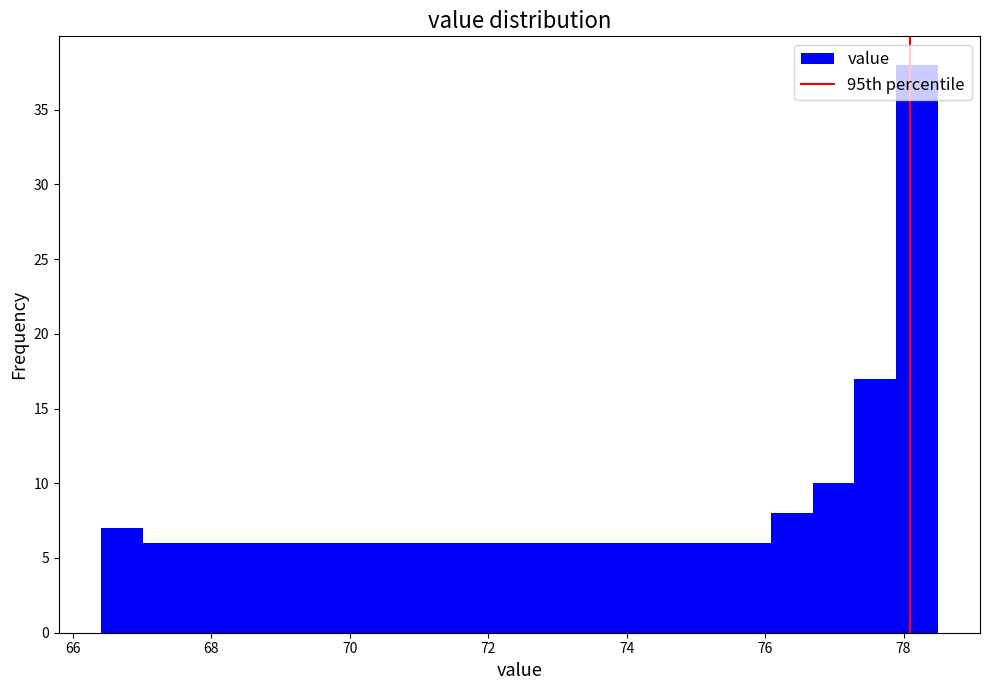

Around what value on the x-axis is the tallest bar? Give the approximate position of its centre, as read against the axis.

78.2